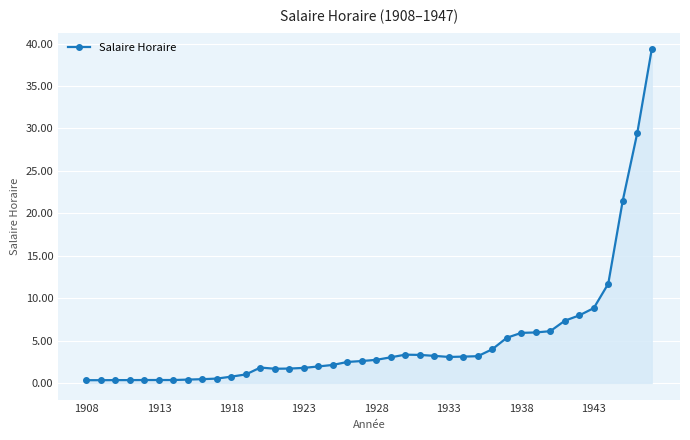

True or false: the data has more than 0 interior local peaks.

True